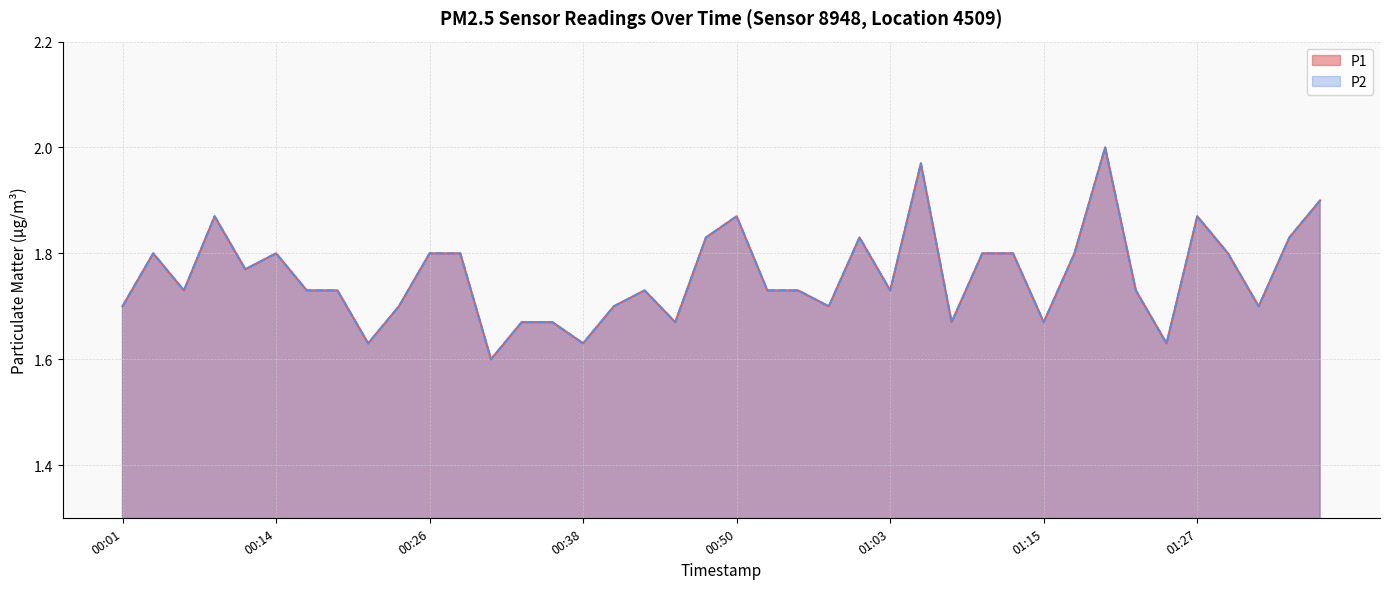

Is it true that P2 equals 1.2 at 01:00?

False